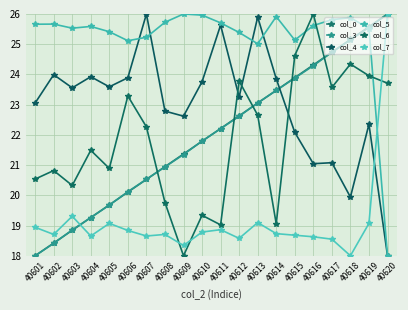

Where is the first local minimum for col_4?

40603